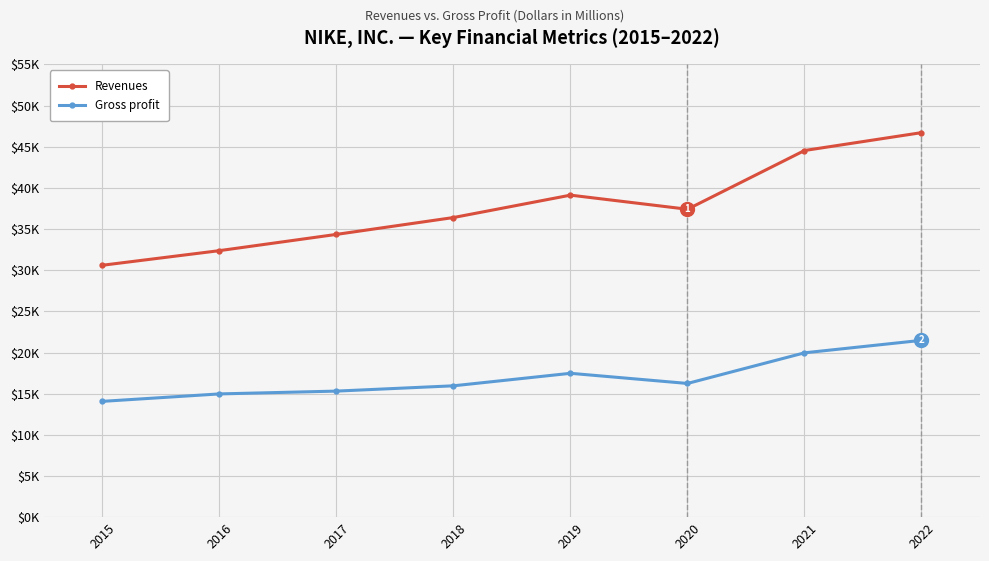

Does the chart display data point markers on the line(s)?

Yes